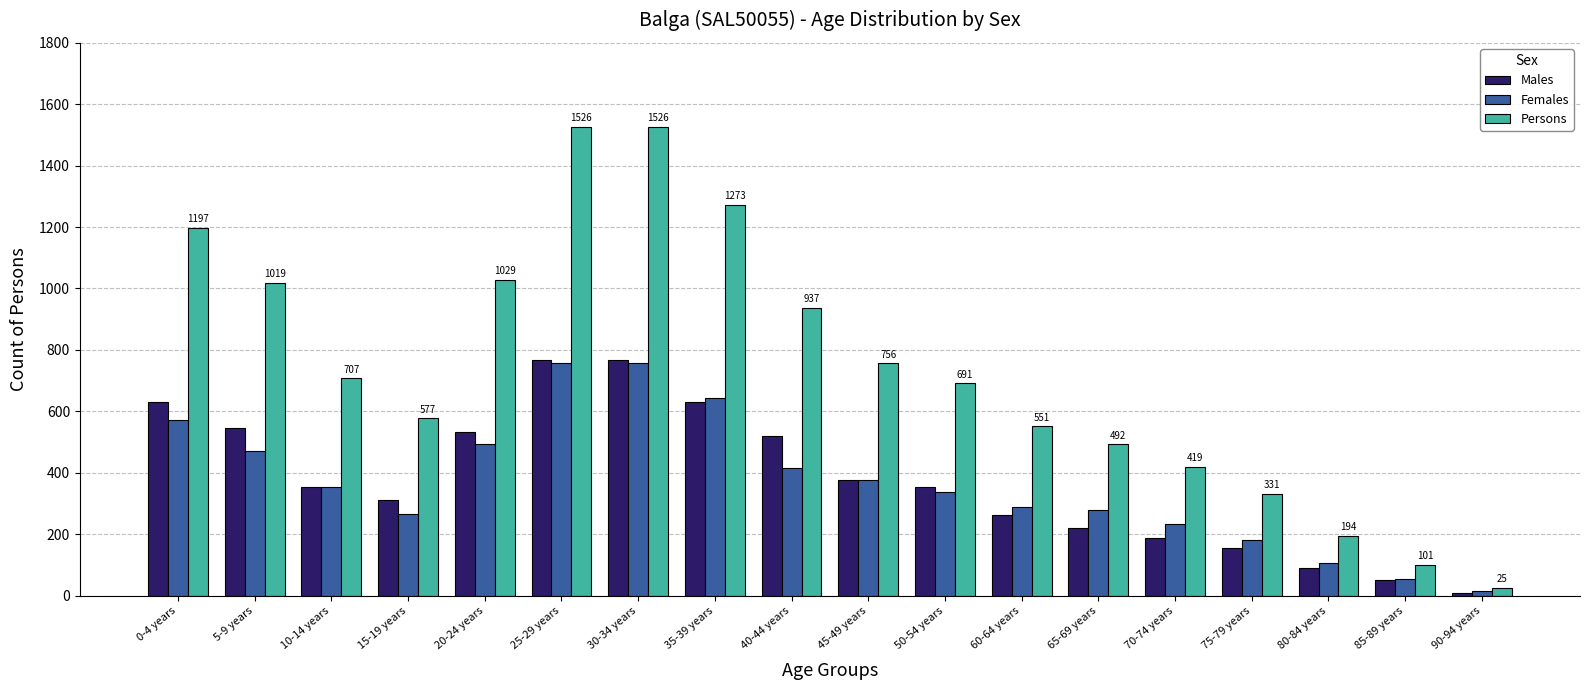

What is the minimum value for Females?

15